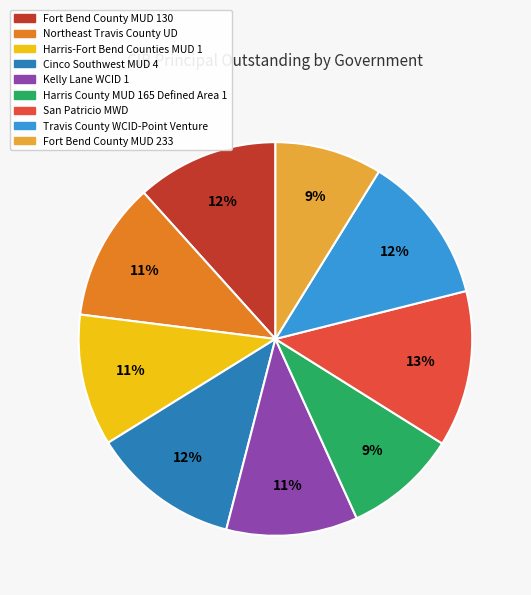

Between Kelly Lane WCID 1 and Harris County MUD 165 Defined Area 1, which is larger?

Kelly Lane WCID 1